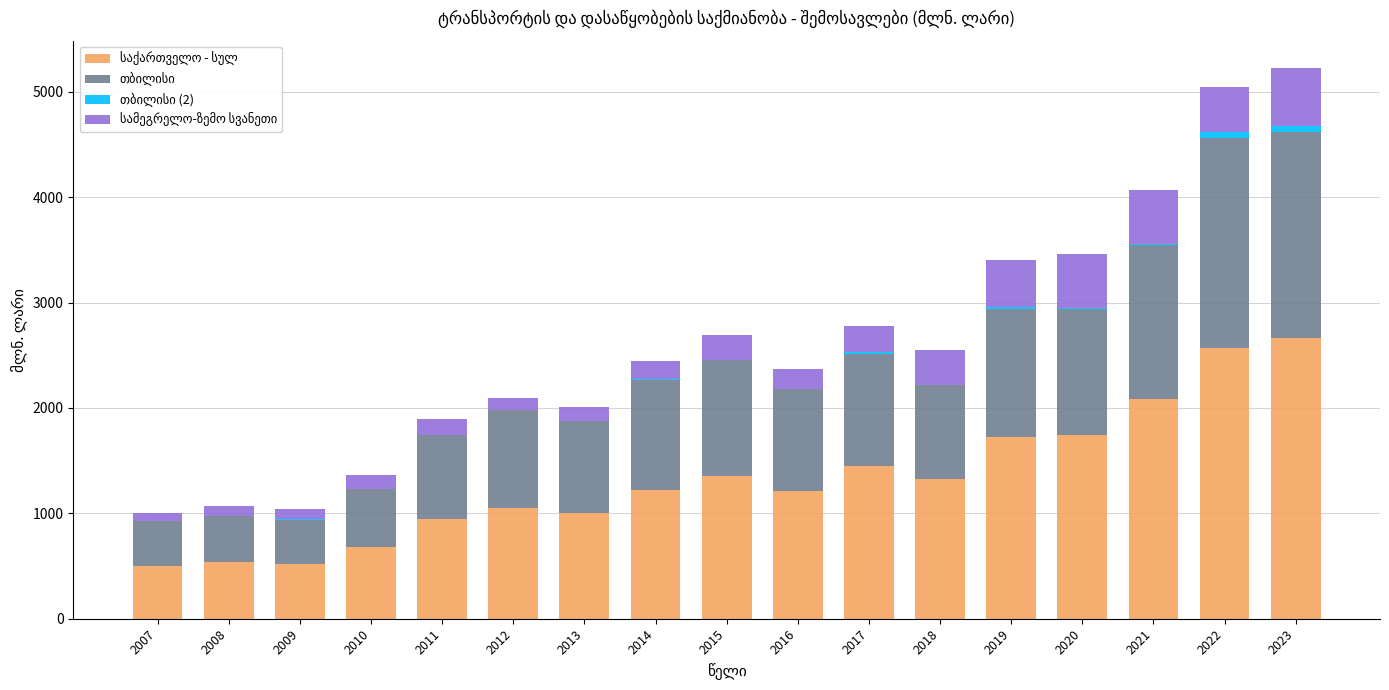

The value of თბილისი at 2022 is 1993.3. True or false?

True